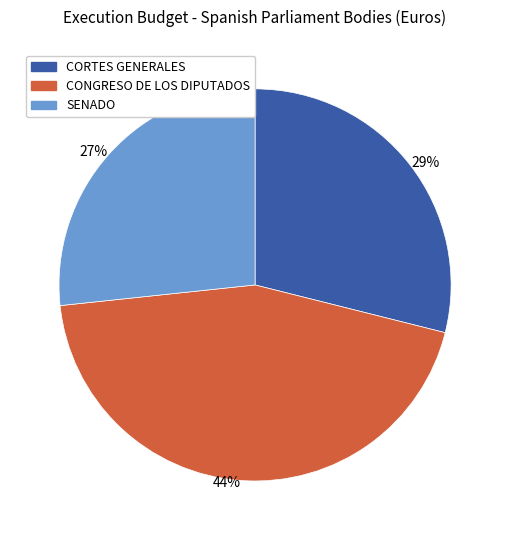

To the nearest percent, what percentage of the pie is CORTES GENERALES?

29%